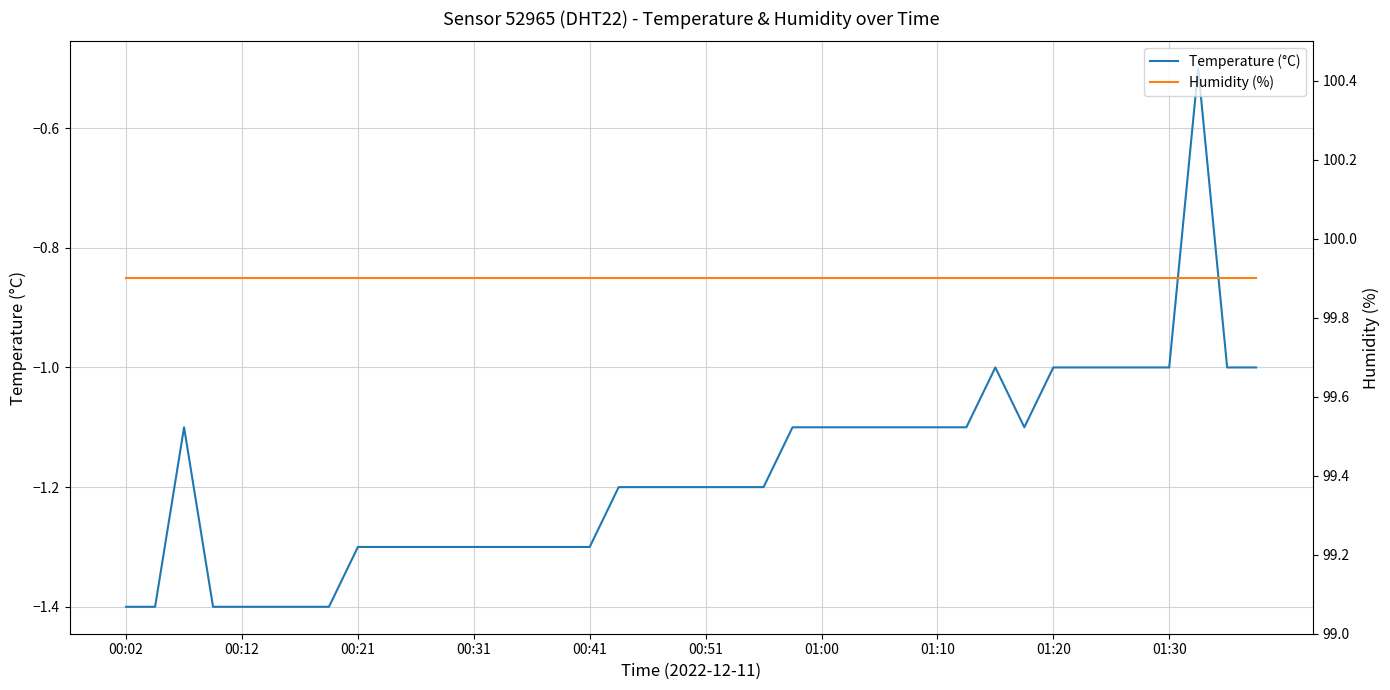

Reading left to right, list all the values displayed in this chart.

Temperature (°C): -1.4	-1.4	-1.1	-1.4	-1.4	-1.4	-1.4	-1.4	-1.3	-1.3	-1.3	-1.3	-1.3	-1.3	-1.3	-1.3	-1.3	-1.2	-1.2	-1.2	-1.2	-1.2	-1.2	-1.1	-1.1	-1.1	-1.1	-1.1	-1.1	-1.1	-1.0	-1.1	-1.0	-1.0	-1.0	-1.0	-1.0	-0.5	-1.0	-1.0
Humidity (%): 99.9	99.9	99.9	99.9	99.9	99.9	99.9	99.9	99.9	99.9	99.9	99.9	99.9	99.9	99.9	99.9	99.9	99.9	99.9	99.9	99.9	99.9	99.9	99.9	99.9	99.9	99.9	99.9	99.9	99.9	99.9	99.9	99.9	99.9	99.9	99.9	99.9	99.9	99.9	99.9